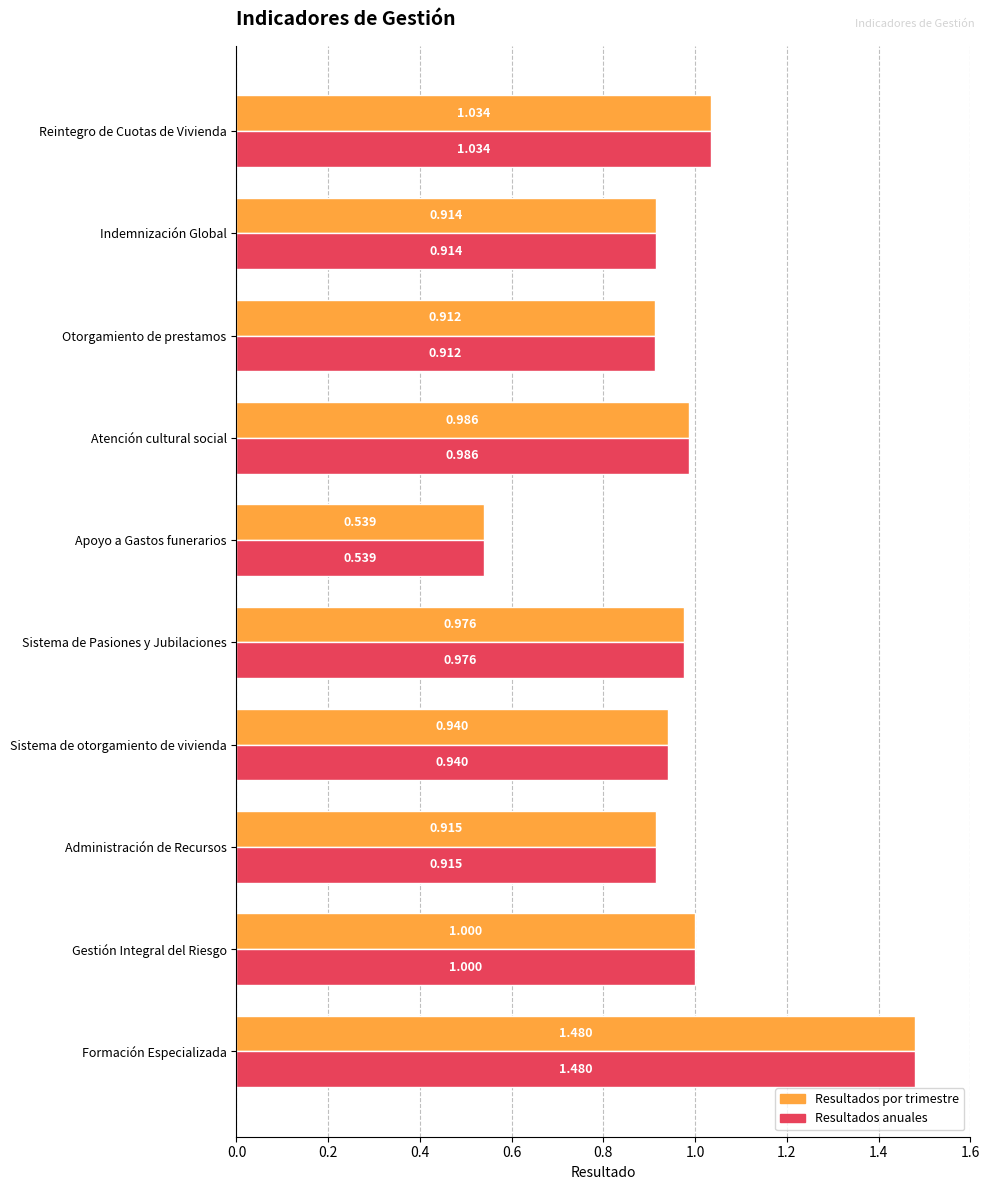

Rank the categories by Resultados anuales value from highest to lowest.

Formación Especializada, Reintegro de Cuotas de Vivienda, Gestión Integral del Riesgo, Atención cultural social, Sistema de Pasiones y Jubilaciones, Sistema de otorgamiento de vivienda, Administración de Recursos, Indemnización Global, Otorgamiento de prestamos, Apoyo a Gastos funerarios